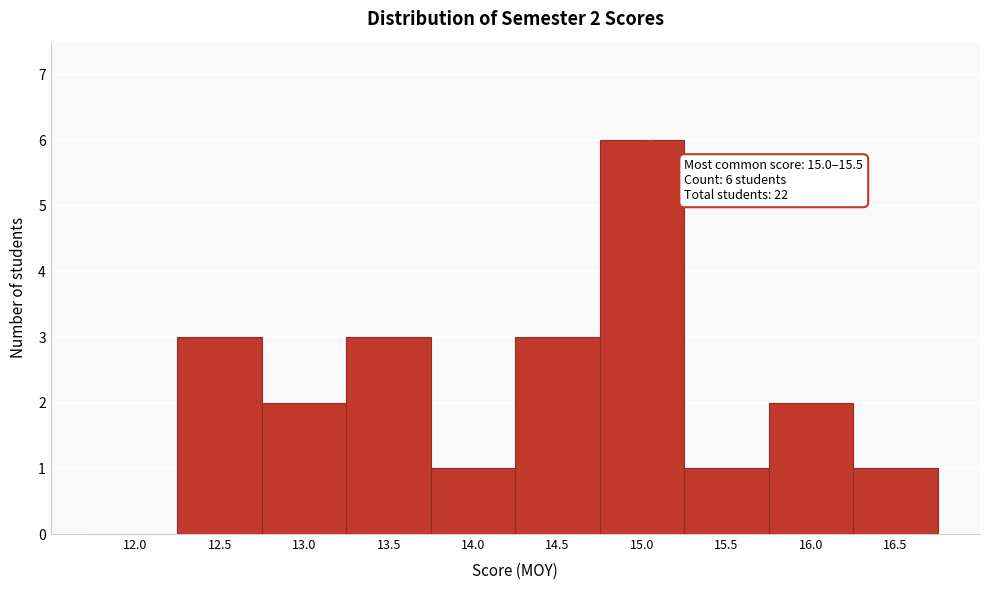

Reading left to right, extract all data points from this chart.

12.0=0	12.5=3	13.0=2	13.5=3	14.0=1	14.5=3	15.0=6	15.5=1	16.0=2	16.5=1